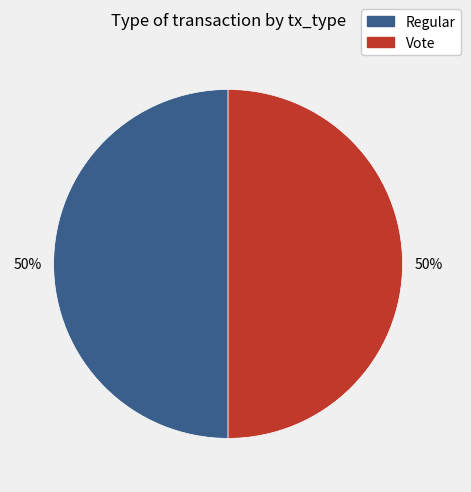

To the nearest percent, what is the combined percentage of Regular and Vote?

100%